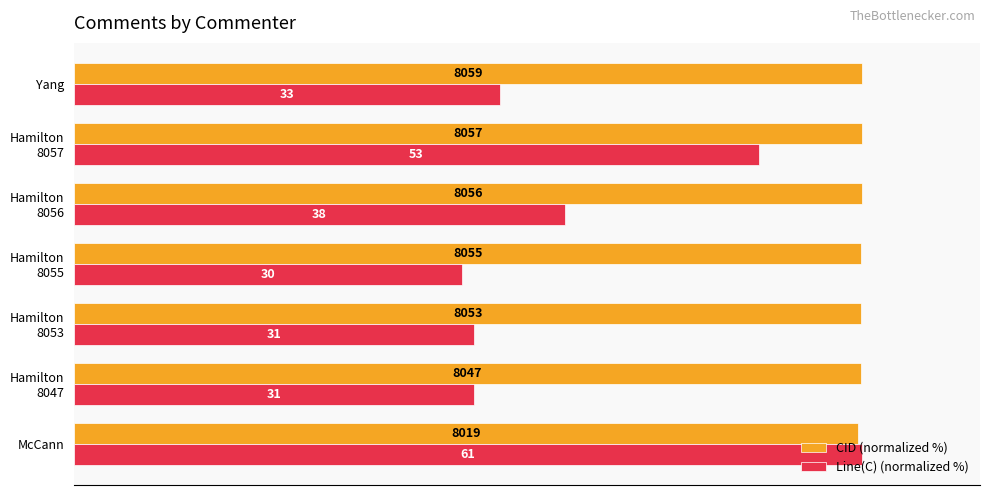

What are all the series names shown in the legend?

CID (normalized %), Line(C) (normalized %)